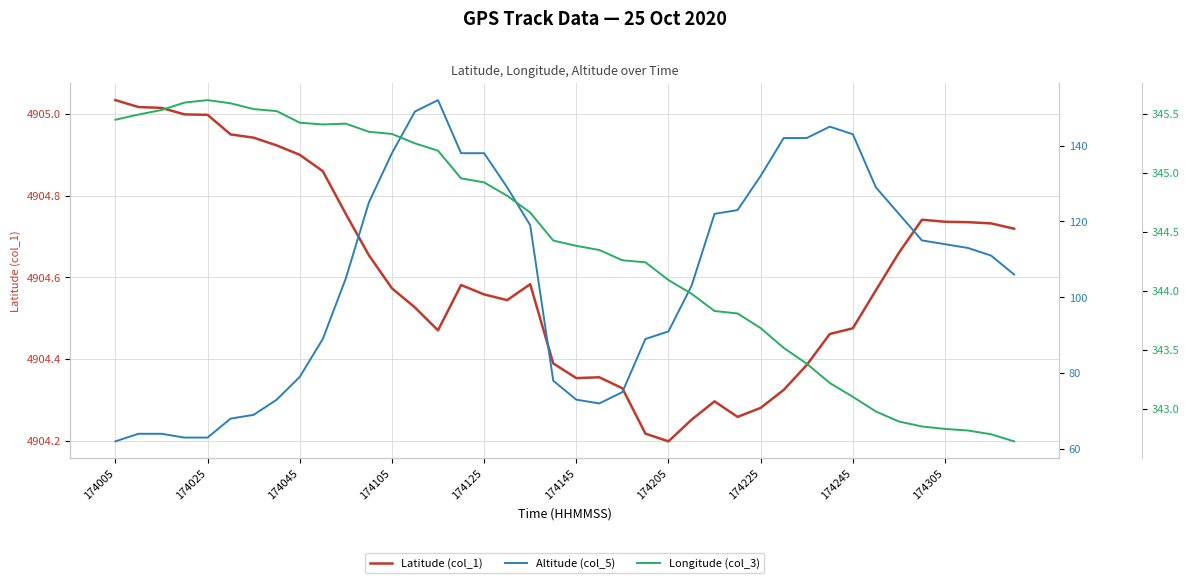

True or false: Altitude (col_5) and Longitude (col_3) intersect in this chart.

False